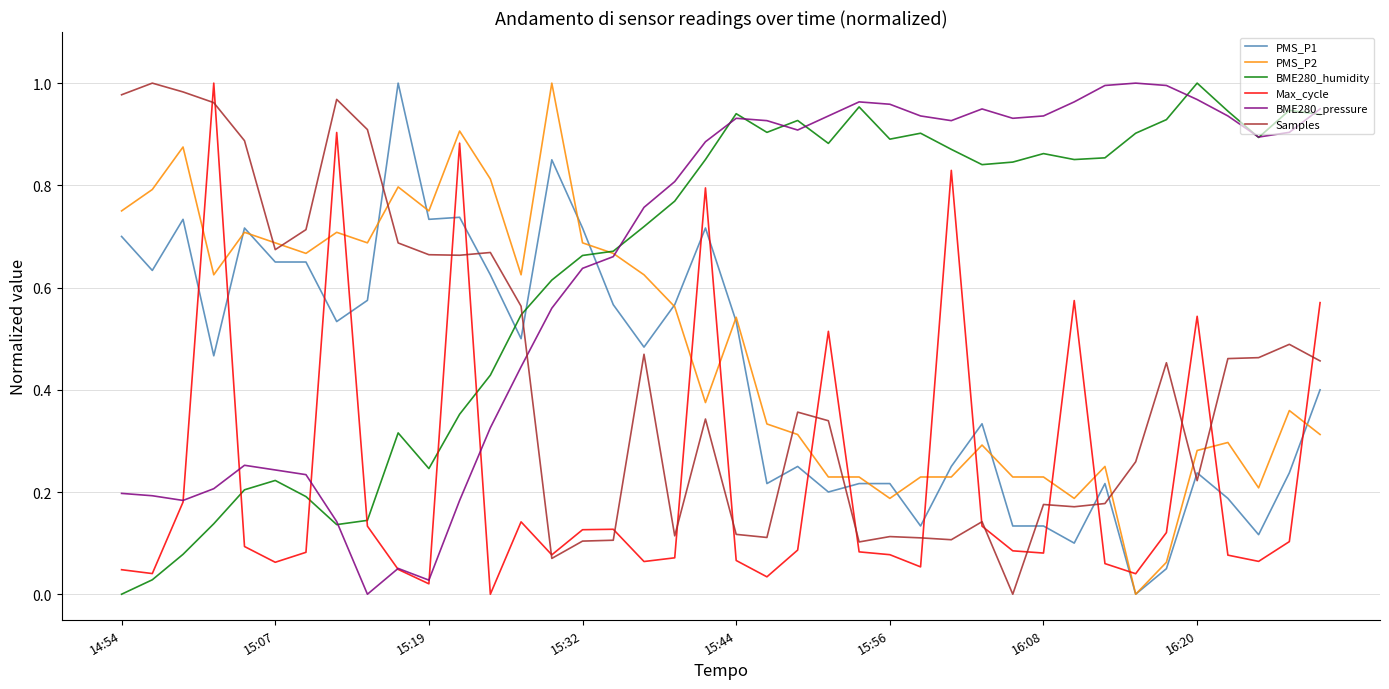

After their last crossing, which series has the higher values: PMS_P2 or PMS_P1?

PMS_P1